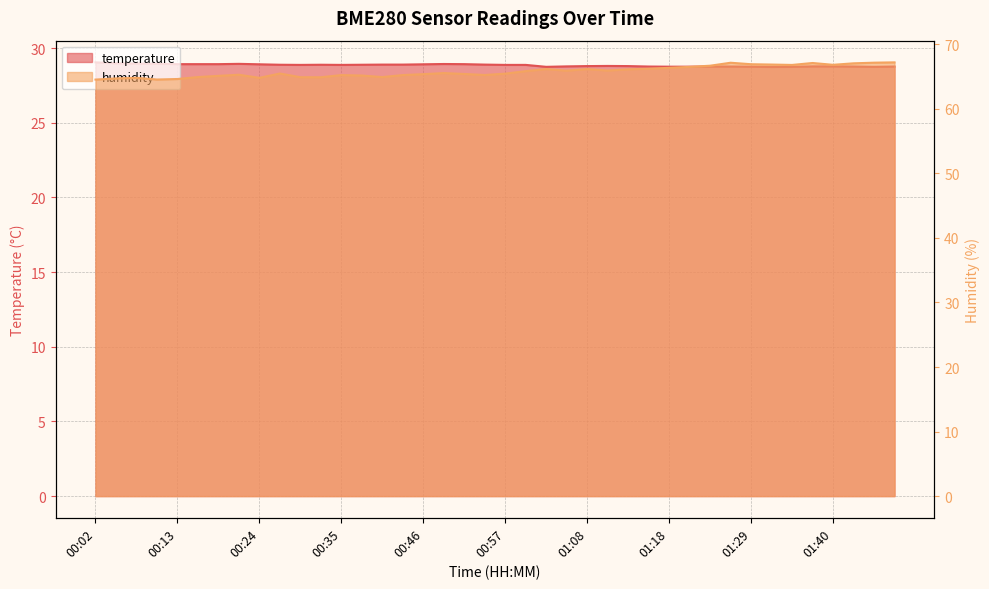

At which label is temperature closest to 28?

01:32